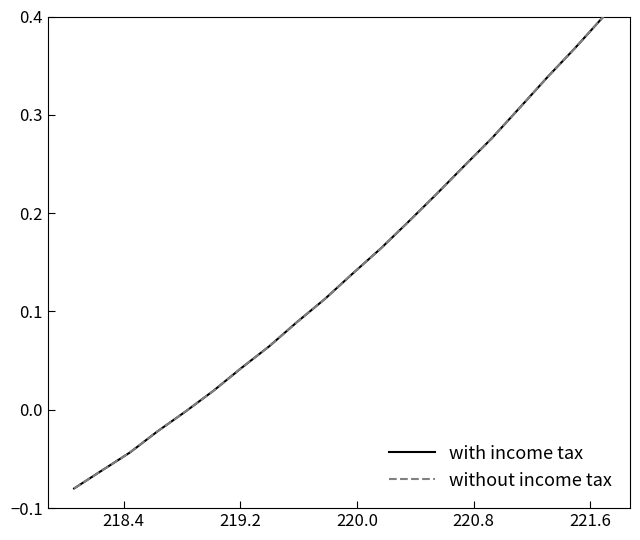

Does the chart have visible grid lines?

No